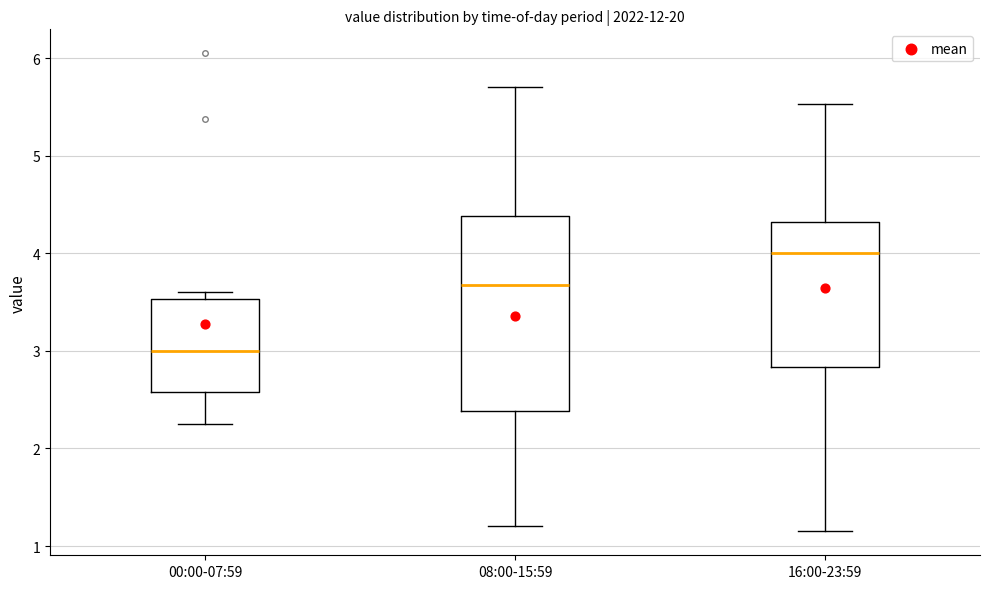

Reading left to right, read every box against the y-axis: the position of its median line, the range the box covers, and the ends of its whiskers. The values are not printed on the chart, so give them approximately, as read against the axis.

00:00-07:59: median 3.0, box 2.6 to 3.5, whiskers 2.3 to 3.6
08:00-15:59: median 3.7, box 2.4 to 4.4, whiskers 1.2 to 5.7
16:00-23:59: median 4.0, box 2.8 to 4.3, whiskers 1.2 to 5.5